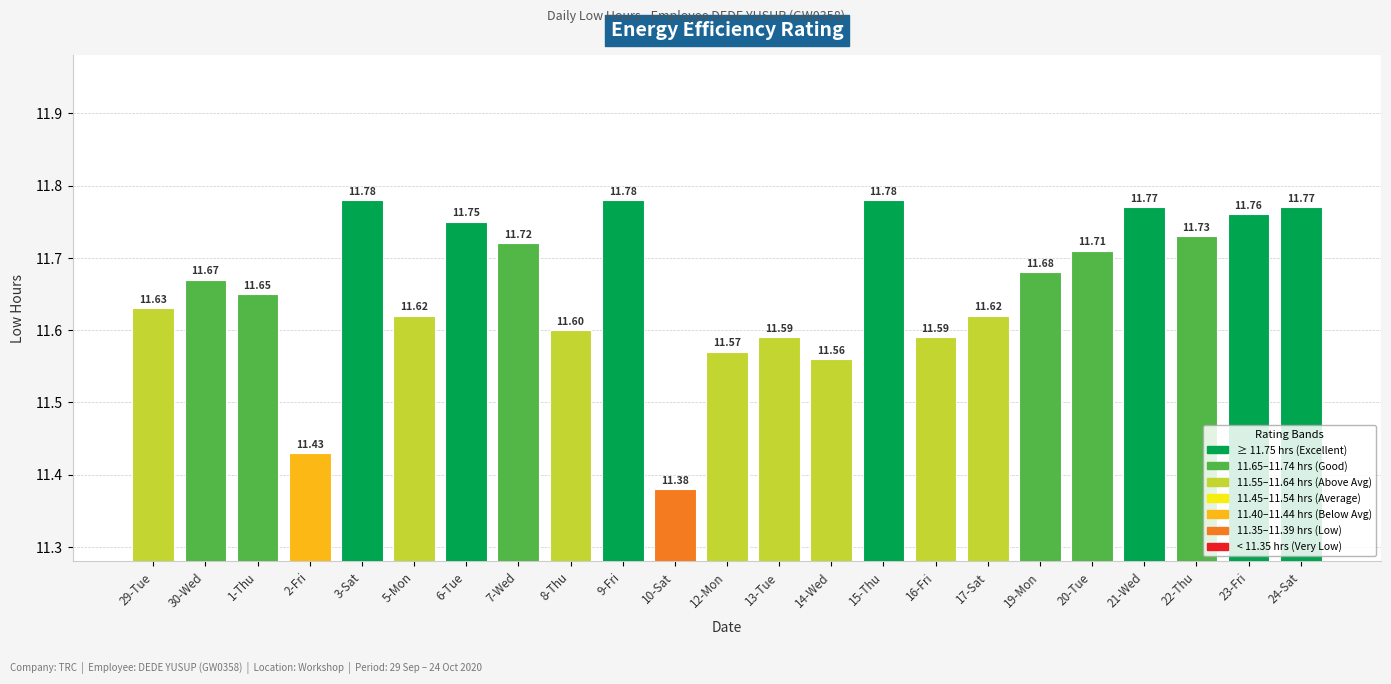

True or false: the data shows 18.3 at 9-Fri.

False